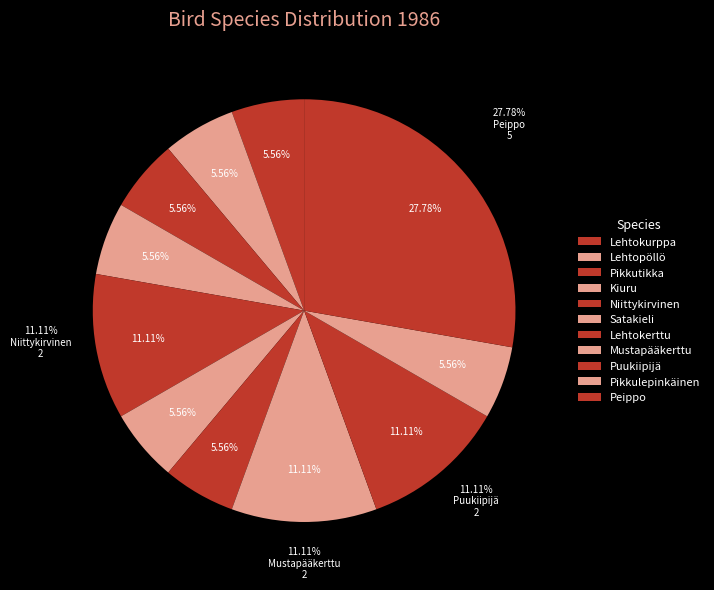

What is the largest slice in the pie chart?

Peippo